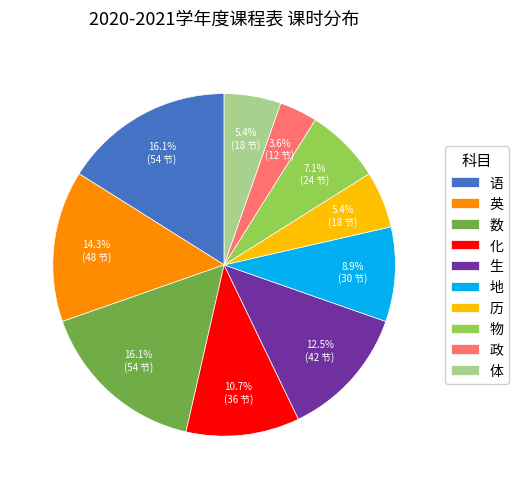

Is the sum of 化 and 英 greater than half?

No